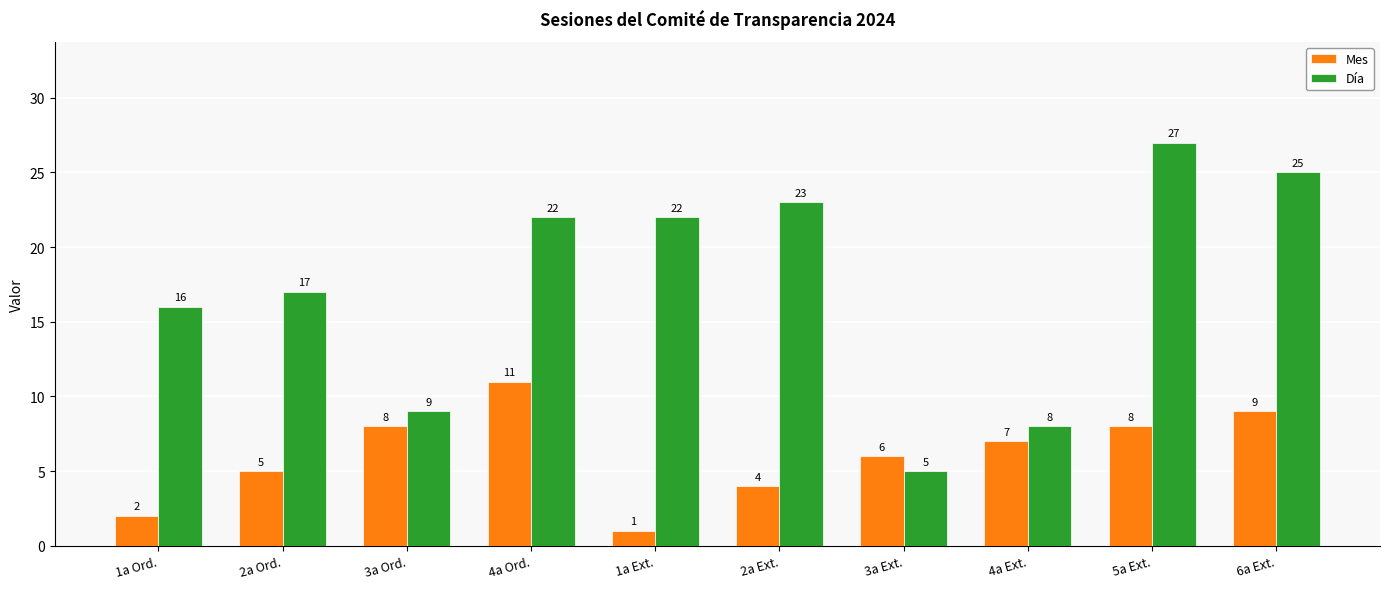

Reading left to right, what are all the values shown in this chart?

Mes: 1a Ord.=2	2a Ord.=5	3a Ord.=8	4a Ord.=11	1a Ext.=1	2a Ext.=4	3a Ext.=6	4a Ext.=7	5a Ext.=8	6a Ext.=9
Día: 1a Ord.=16	2a Ord.=17	3a Ord.=9	4a Ord.=22	1a Ext.=22	2a Ext.=23	3a Ext.=5	4a Ext.=8	5a Ext.=27	6a Ext.=25